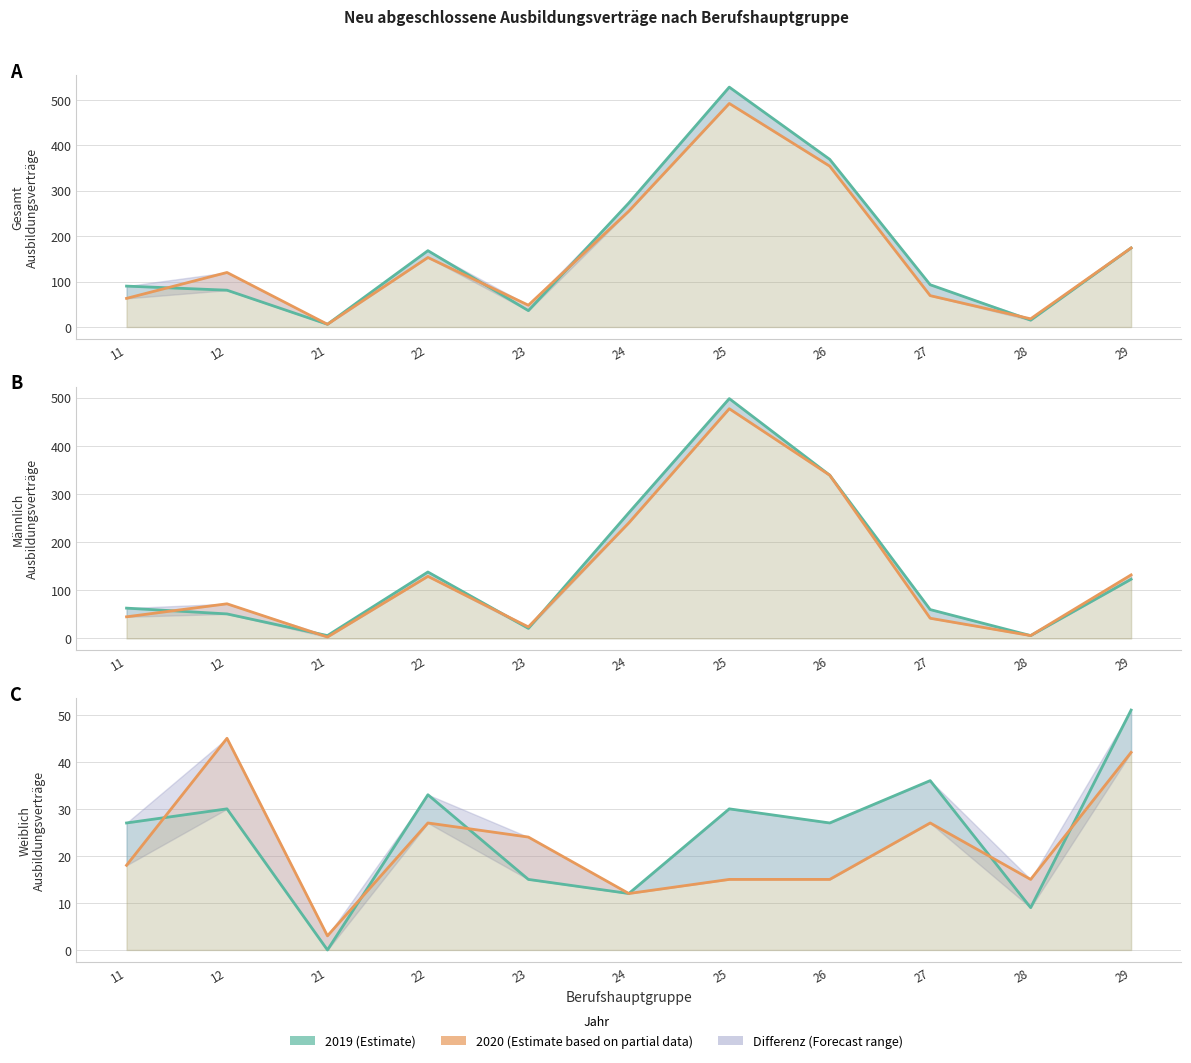

At which category does the chart reach its minimum across all series?

21